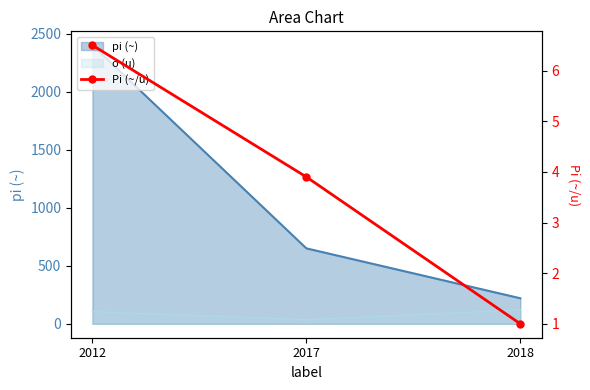

Which has a higher value, 2012 or 2018?

2012